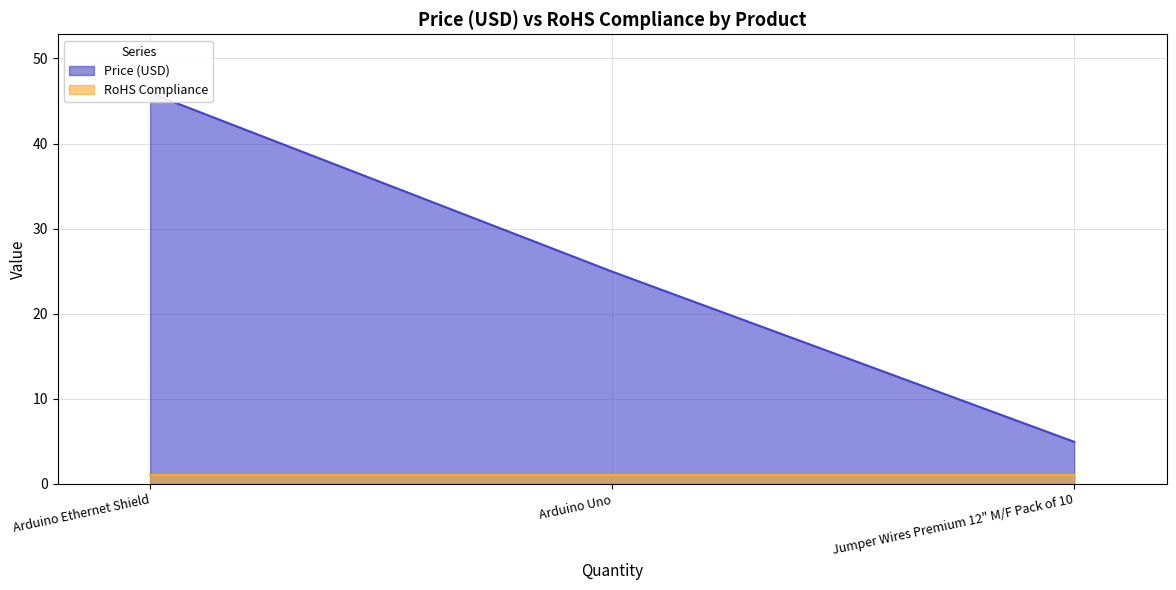

How many values in the Price (USD) series are below 24?

1